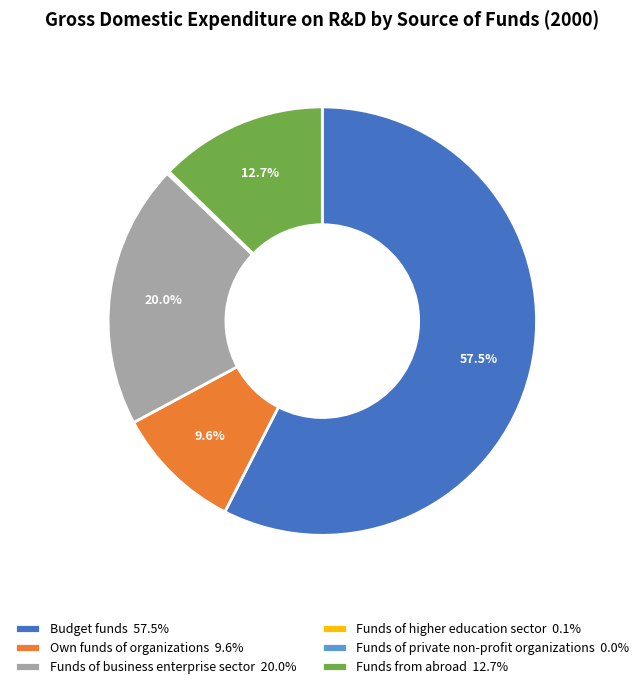

Is there any slice that represents more than half of the pie?

Yes